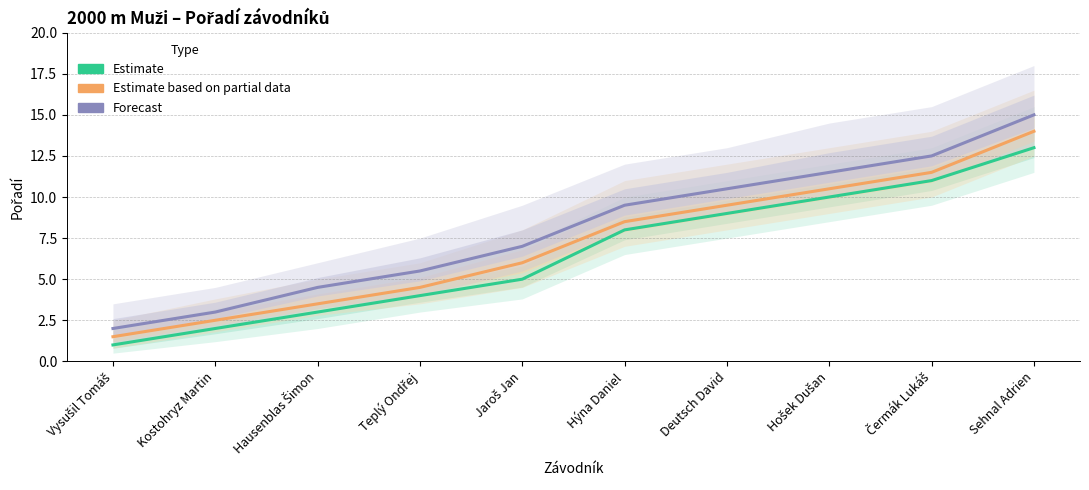

Does the chart have visible grid lines?

Yes